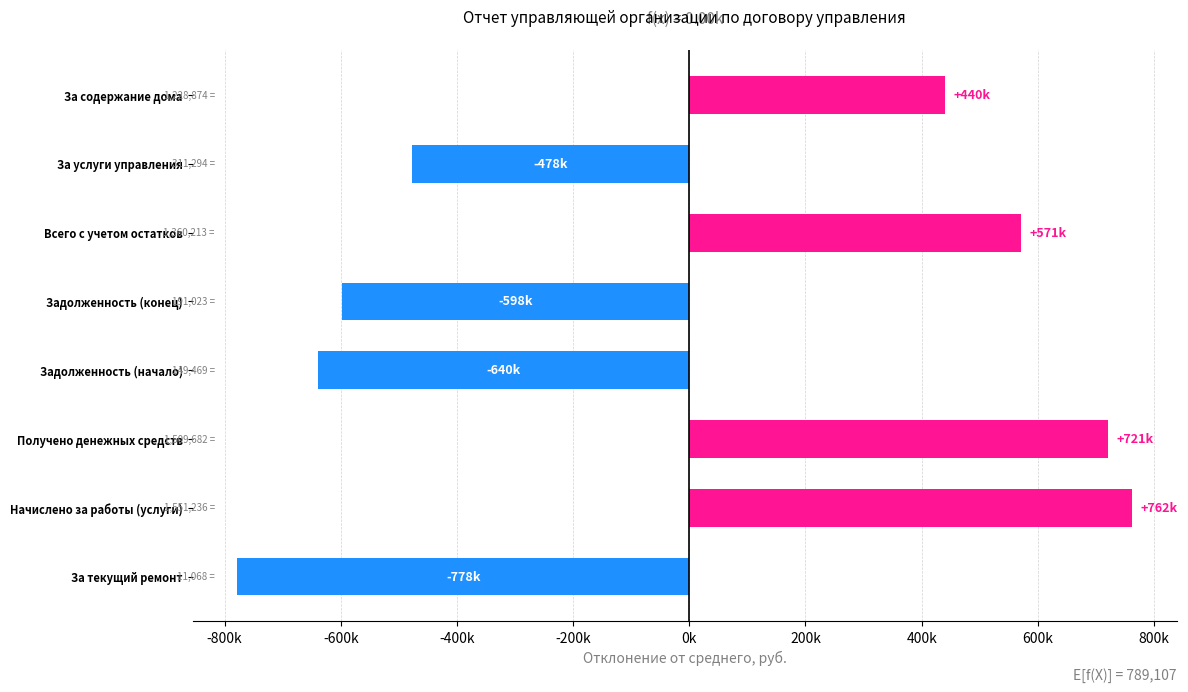

Rank the categories by value from lowest to highest.

За текущий ремонт, Задолженность (начало), Задолженность (конец), За услуги управления, За содержание дома, Всего с учетом остатков, Получено денежных средств, Начислено за работы (услуги)